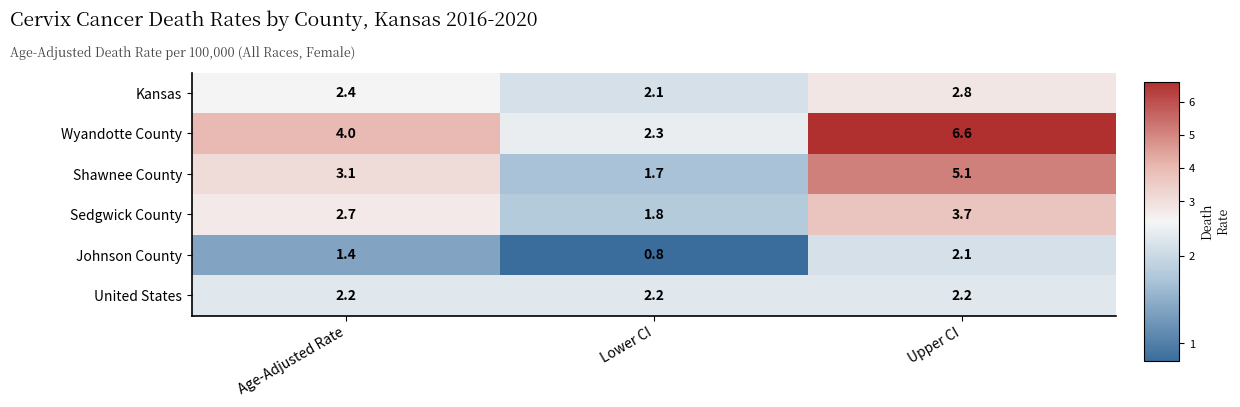

What is the spread (max minus min) of values at Lower CI?

1.5